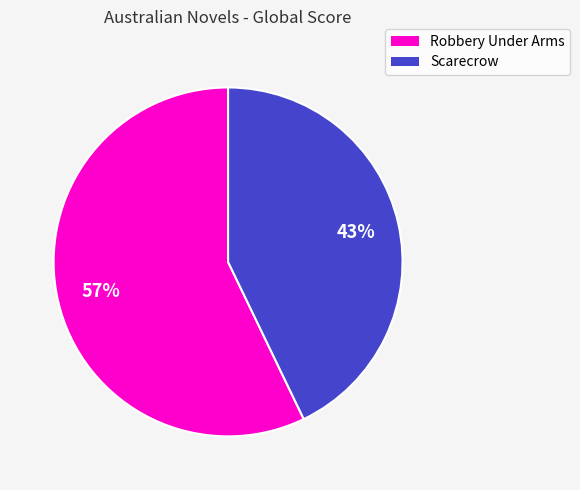

Do Scarecrow and Robbery Under Arms together represent more than half of the pie?

Yes